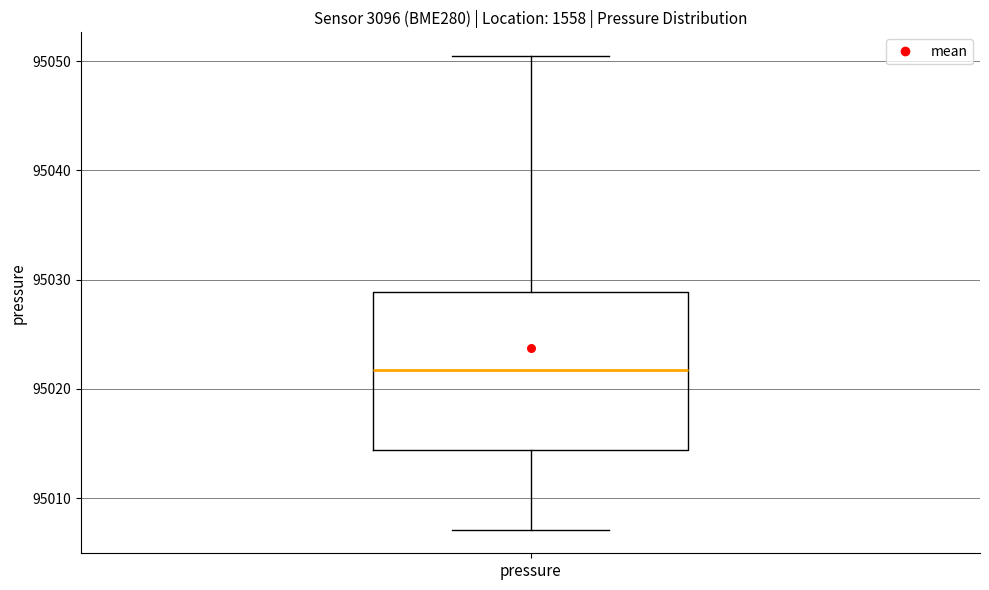

Read this box plot against the y-axis: the position of the median line, the range covered by the box, and the ends of both whiskers. The values are not printed on the chart, so give them approximately, as read against the axis.

median 95022, box 95014 to 95029, whiskers 95007 to 95050